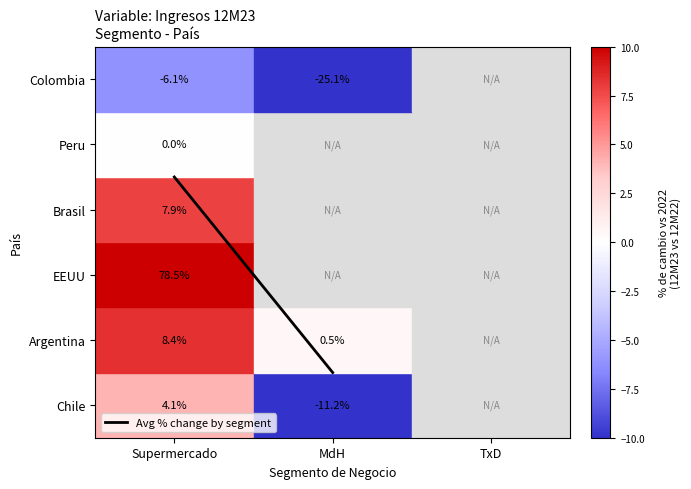

Rank the categories by value from lowest to highest.

MdH, Supermercado